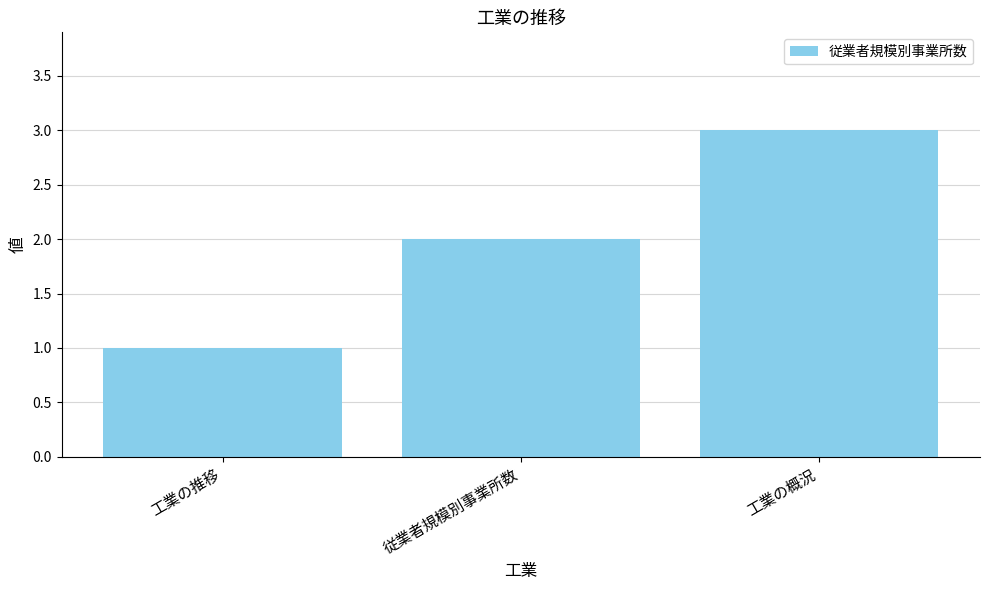

What is the change in value from 従業者規模別事業所数 to 工業の概況?

+1